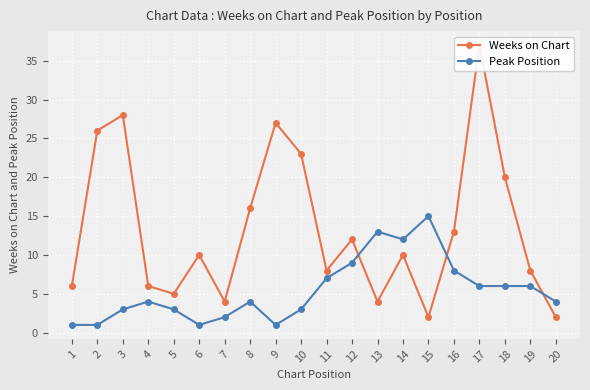

Reading left to right, what are all the values shown in this chart?

Weeks on Chart: 6	26	28	6	5	10	4	16	27	23	8	12	4	10	2	13	37	20	8	2
Peak Position: 1	1	3	4	3	1	2	4	1	3	7	9	13	12	15	8	6	6	6	4